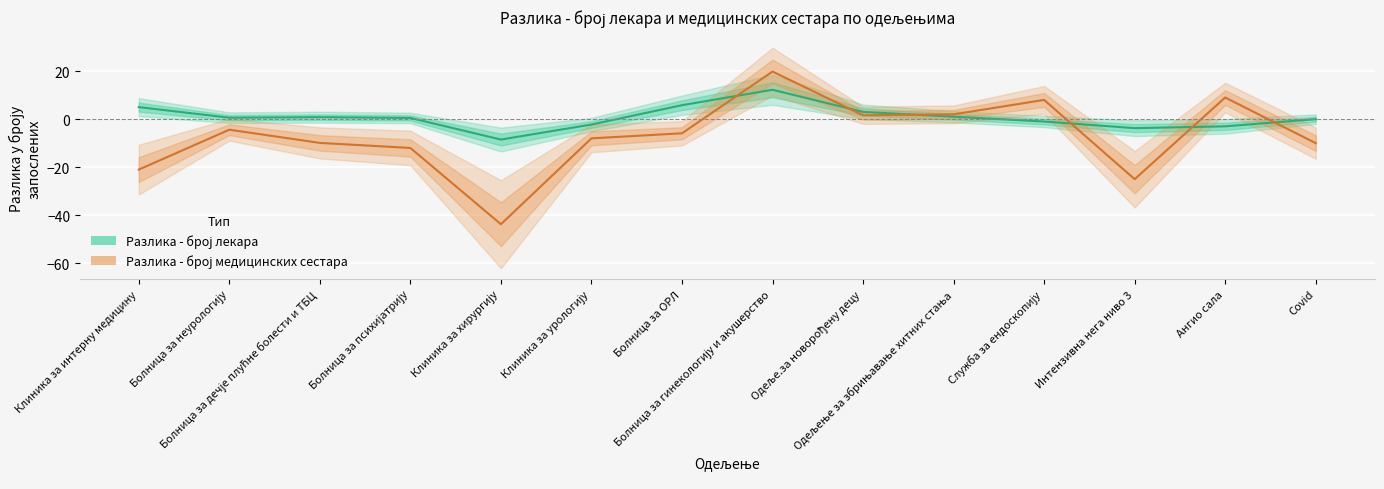

Where is the first local maximum for Разлика - број медицинских сестара?

Болница за неурологију